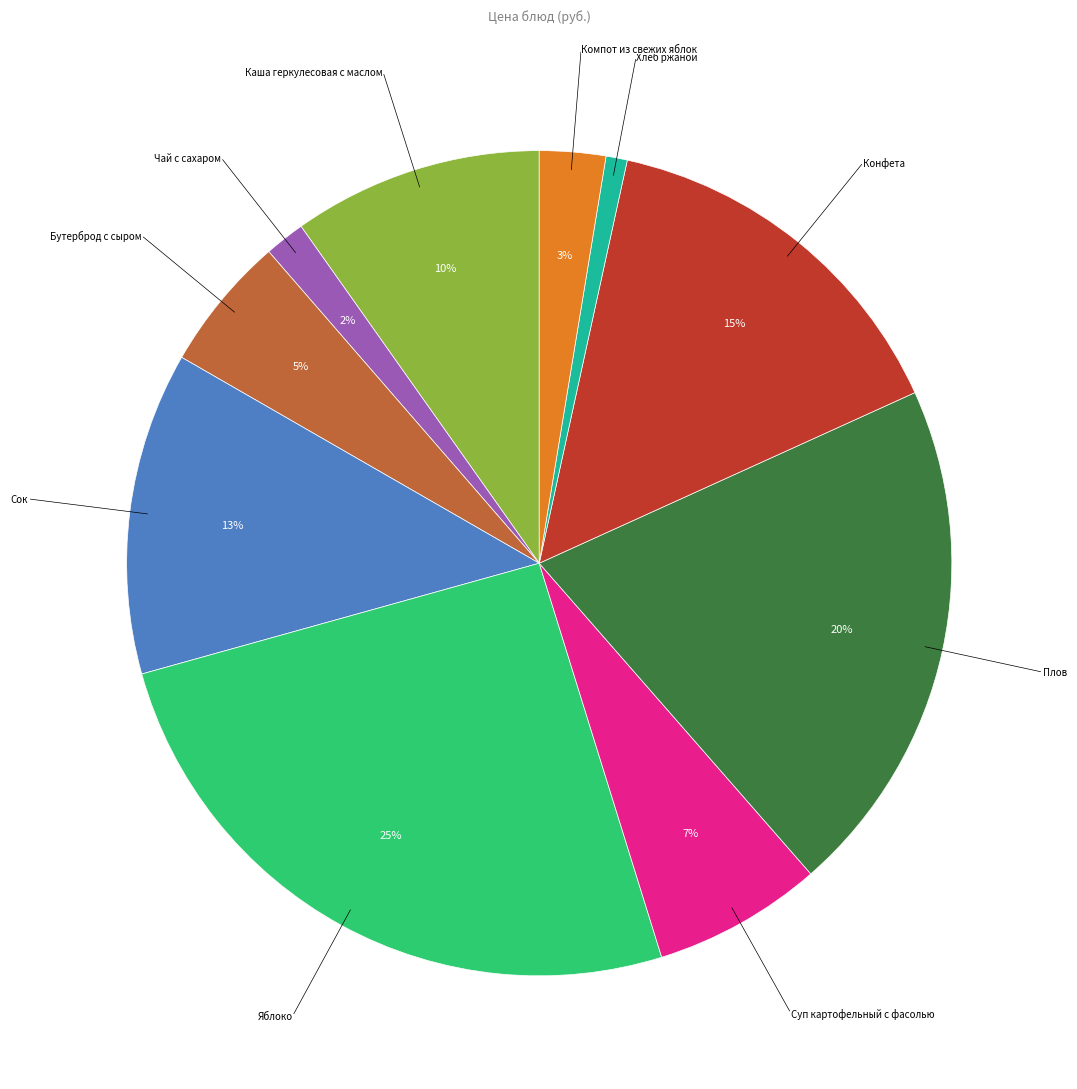

What is the largest slice in the pie chart?

Яблоко